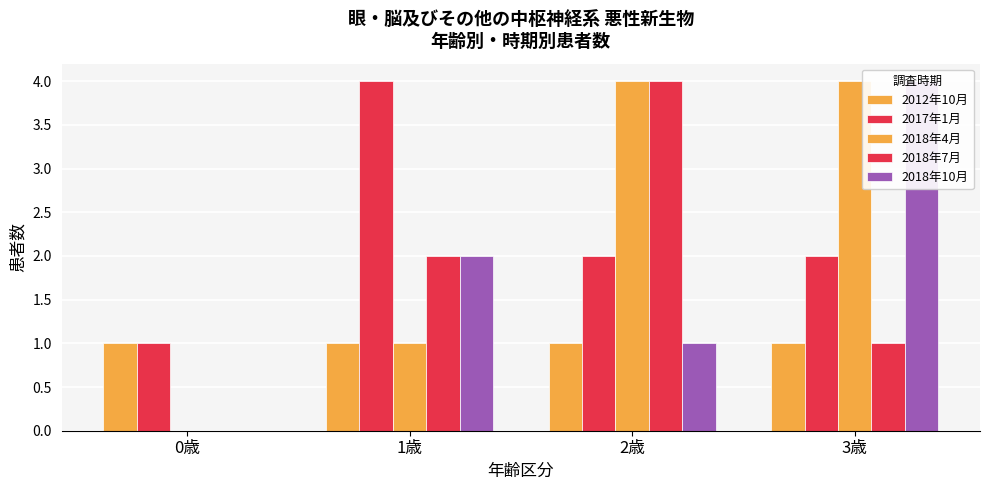

What is the highest value of the 2018年7月 series?

4